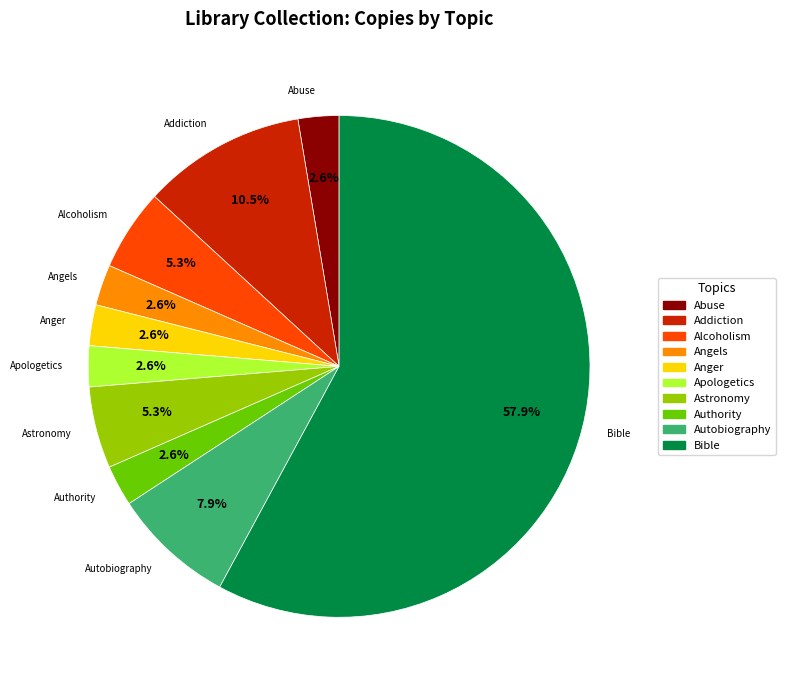

Does any single category account for the majority?

Yes